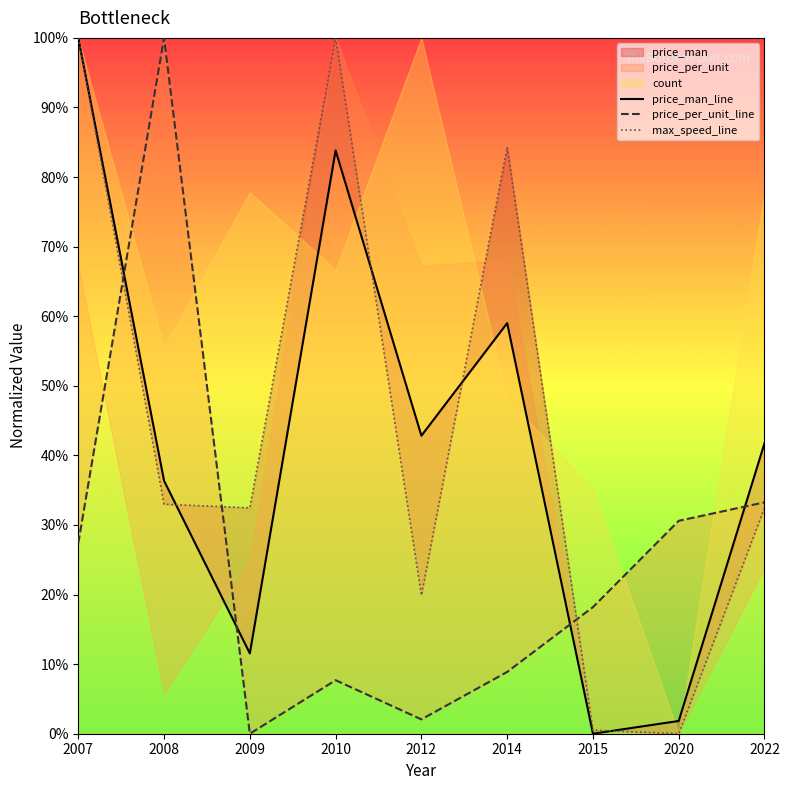

Reading right to left, extract all data points from this chart.

price_man_line: 0.4	0.0	0.0	0.6	0.4	0.8	0.1	0.4	1.0
price_per_unit_line: 0.3	0.3	0.2	0.1	0.0	0.1	0.0	1.0	0.3
max_speed_line: 0.3	0.0	0.0	0.8	0.2	1.0	0.3	0.3	1.0